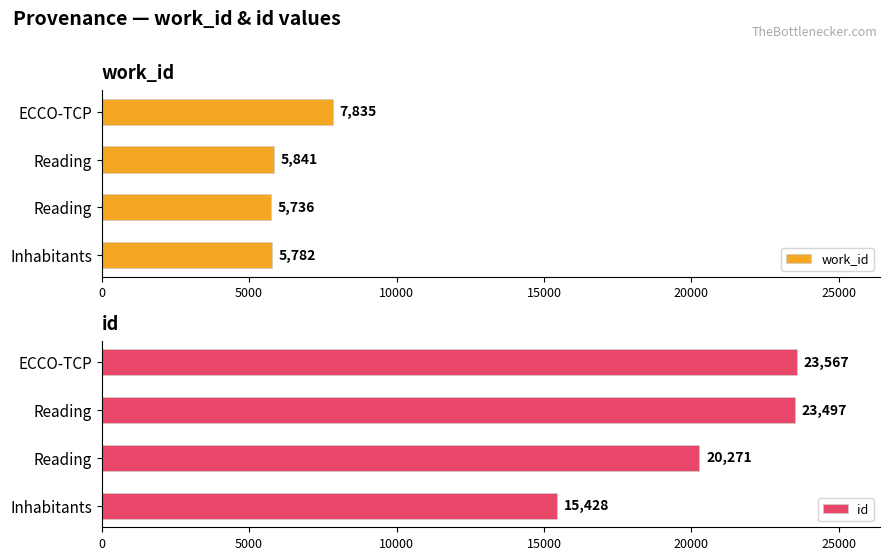

Which series has the widest spread of values?

id